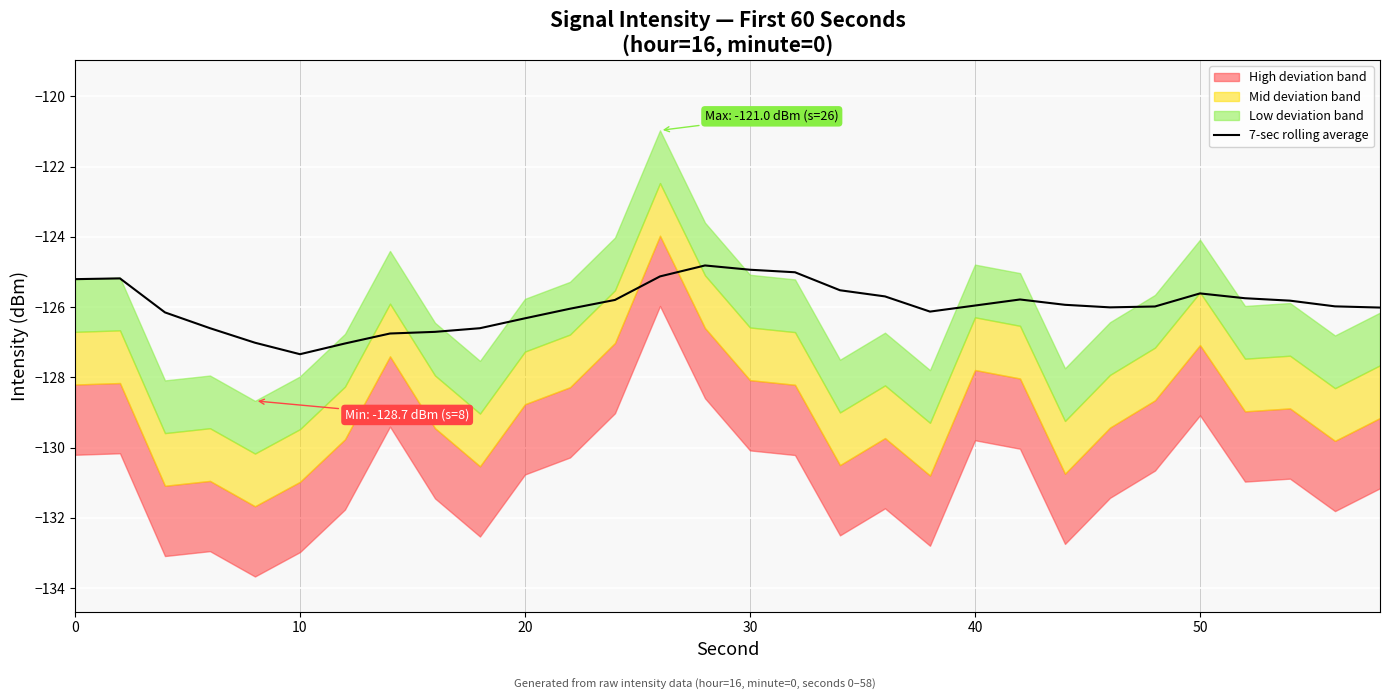

What is the lowest value of the 7-sec rolling average series?

-127.3